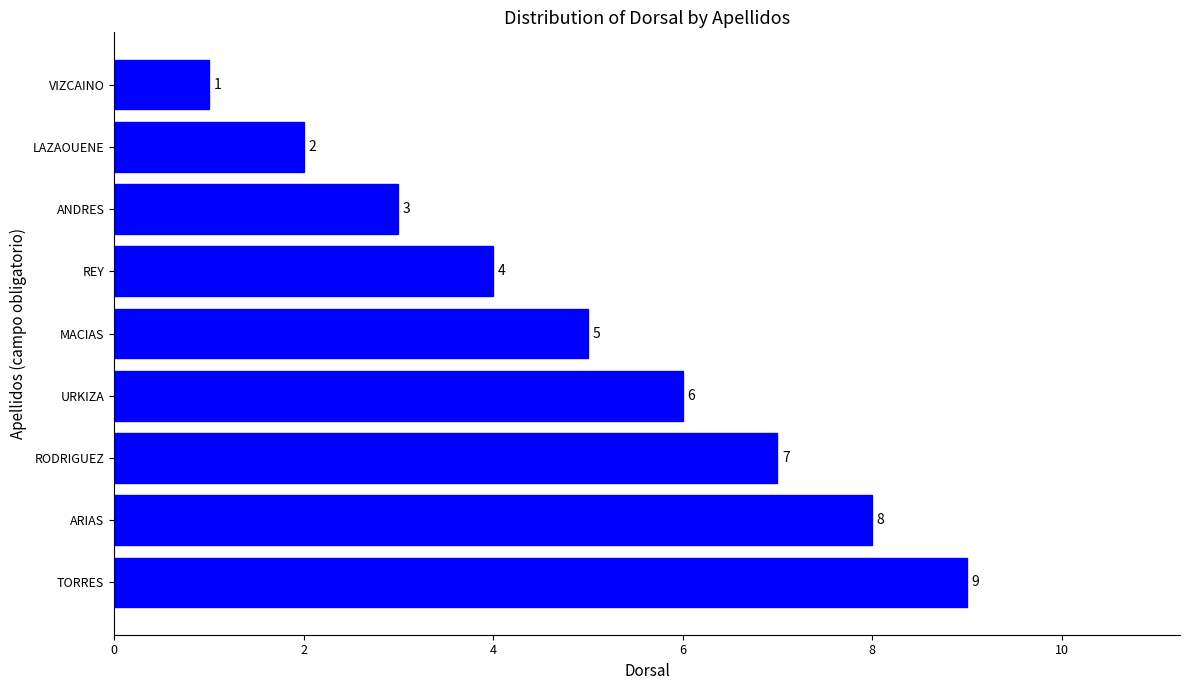

Reading top to bottom, what are all the values shown in this chart?

VIZCAINO=1	LAZAOUENE=2	ANDRES=3	REY=4	MACIAS=5	URKIZA=6	RODRIGUEZ=7	ARIAS=8	TORRES=9